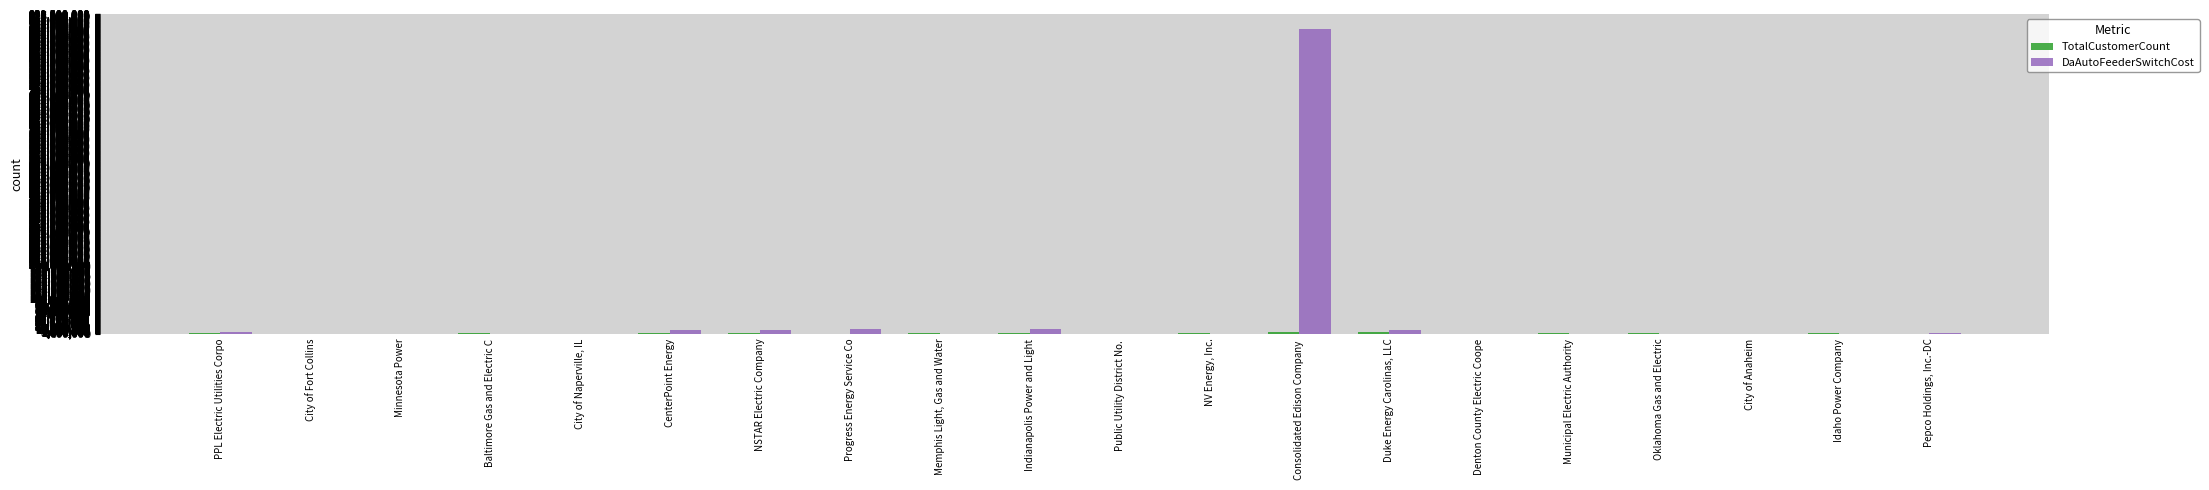

Which series has the largest total across all categories?

DaAutoFeederSwitchCost